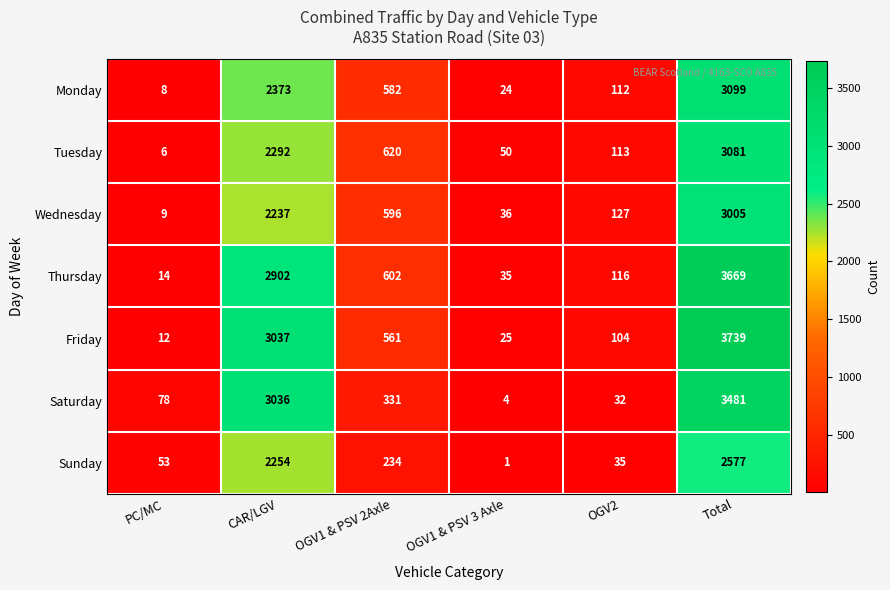

What is the average value of the Thursday series?

1223